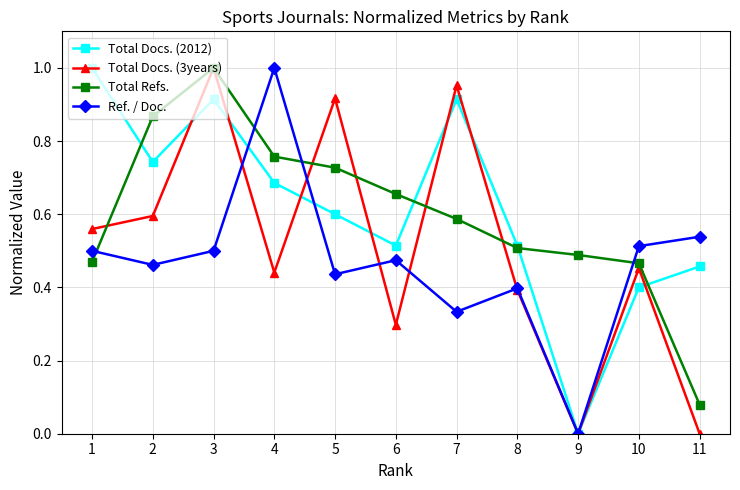

At which category is the sum across all series the highest?

3